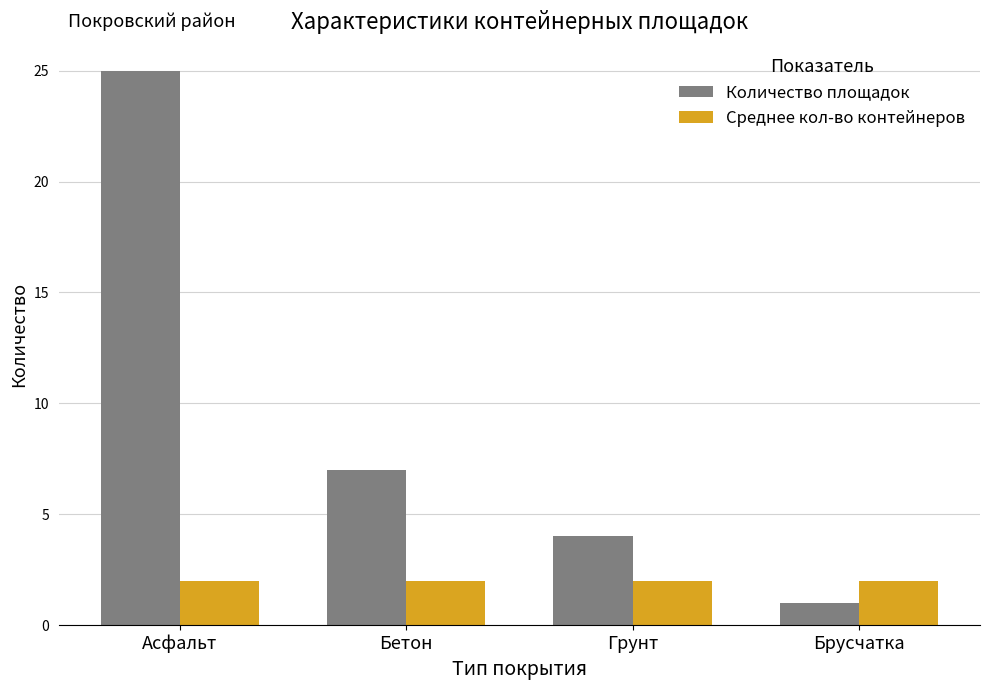

What position from the left is Грунт?

3